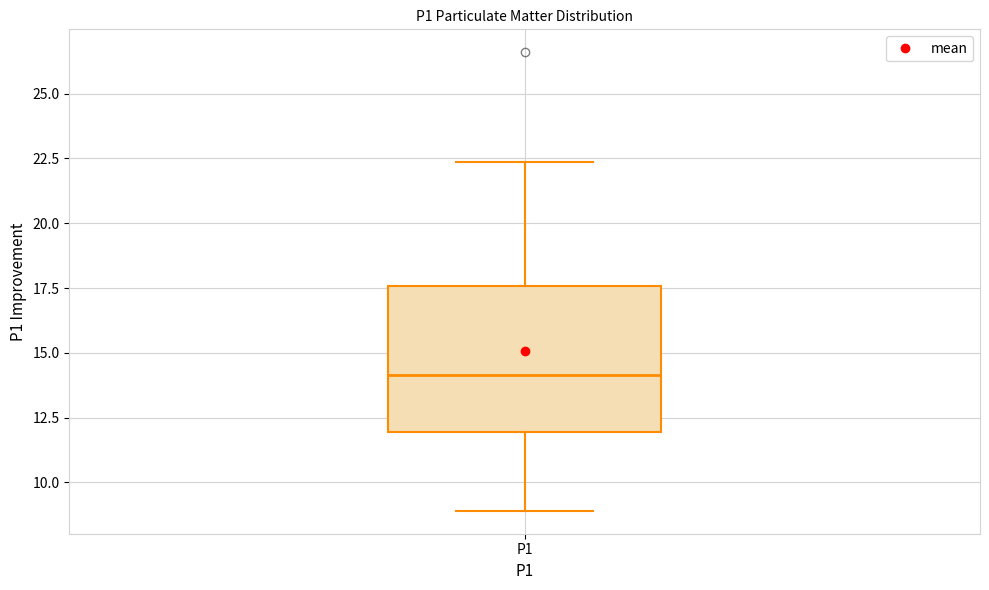

Read this box plot against the y-axis: the position of the median line, the range covered by the box, and the ends of both whiskers. The values are not printed on the chart, so give them approximately, as read against the axis.

median 14.0, box 12.0 to 17.5, whiskers 9.0 to 22.5